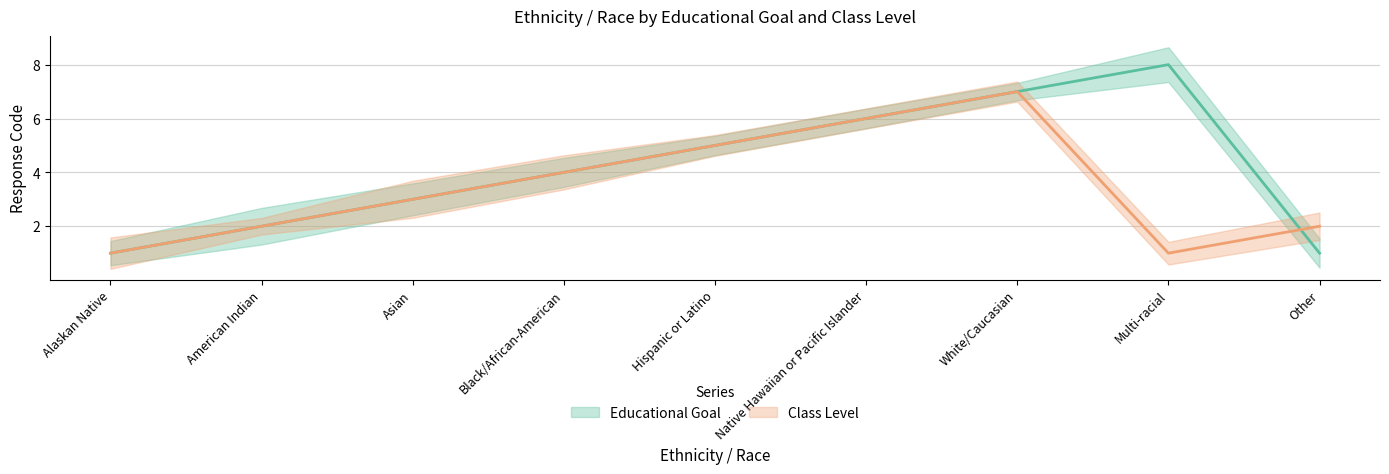

Between Asian and Black/African-American, which series saw the biggest shift?

Educational Goal (code)